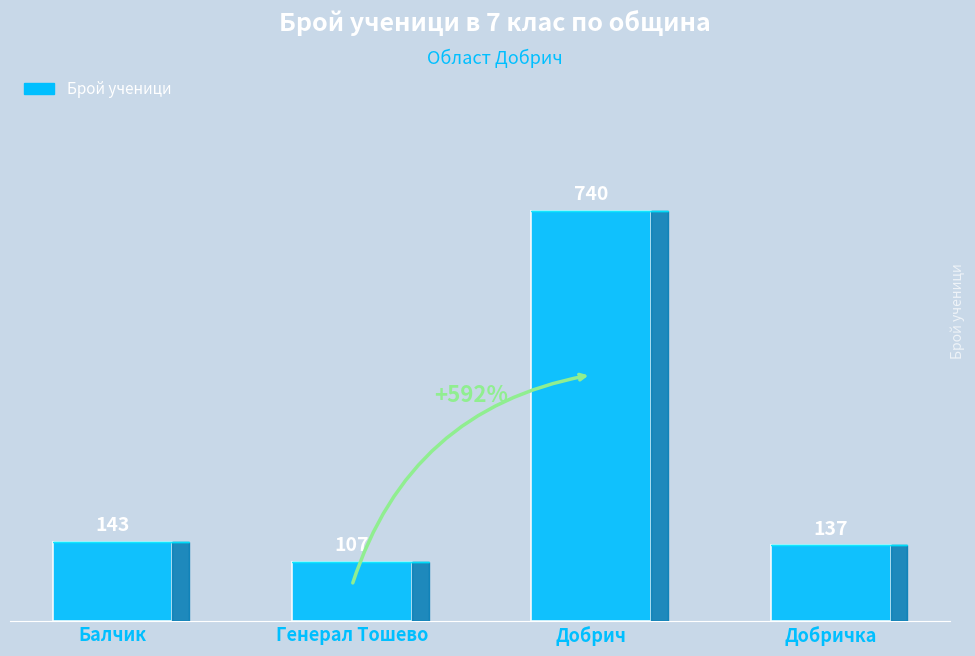

True or false: the data shows 143 at Балчик.

True